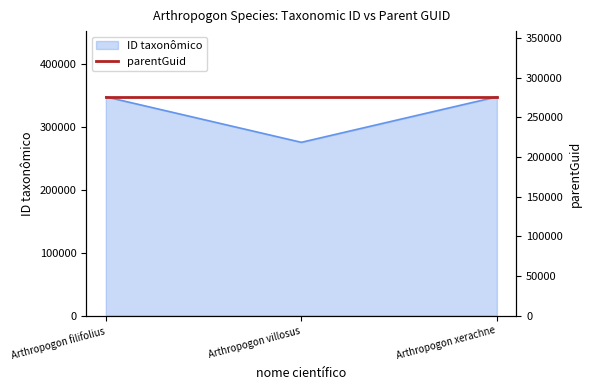

What is the label of the 3rd point from the right?

Arthropogon filifolius